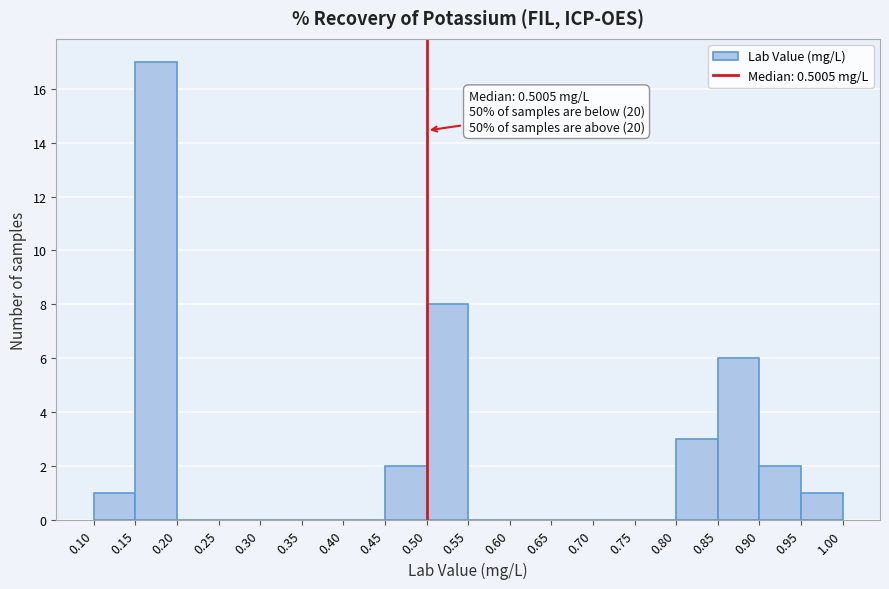

Which range on the x-axis has the tallest bar?

0.15 to 0.20